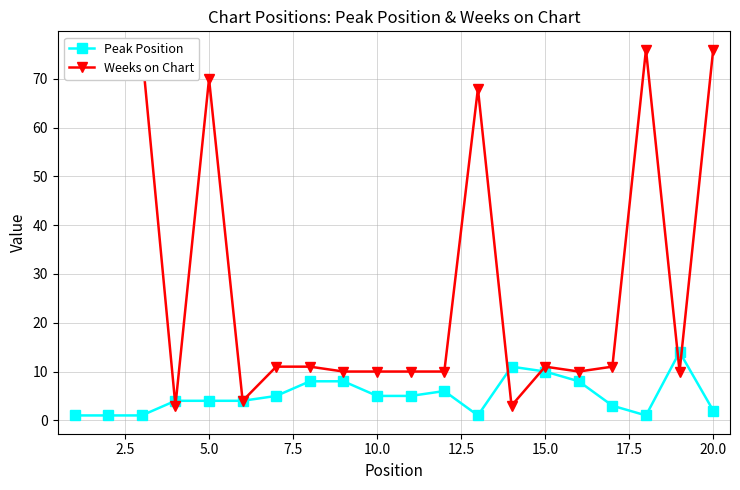

Is it true that Peak Position equals 4 at 5.0?

True